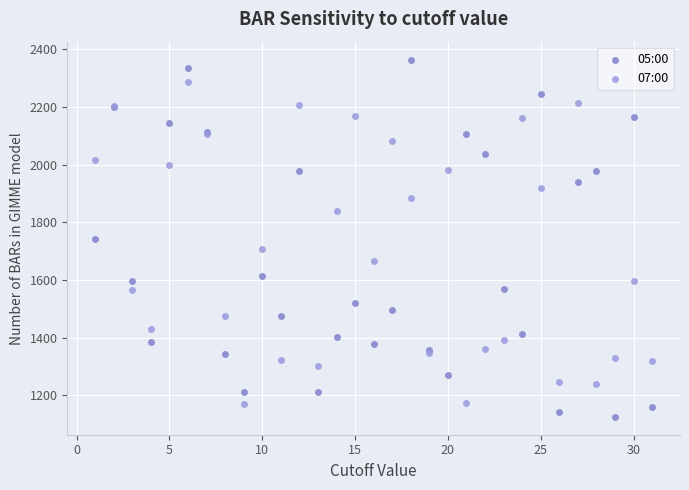

What is the X range (max minus min) for the scatter plot?

30